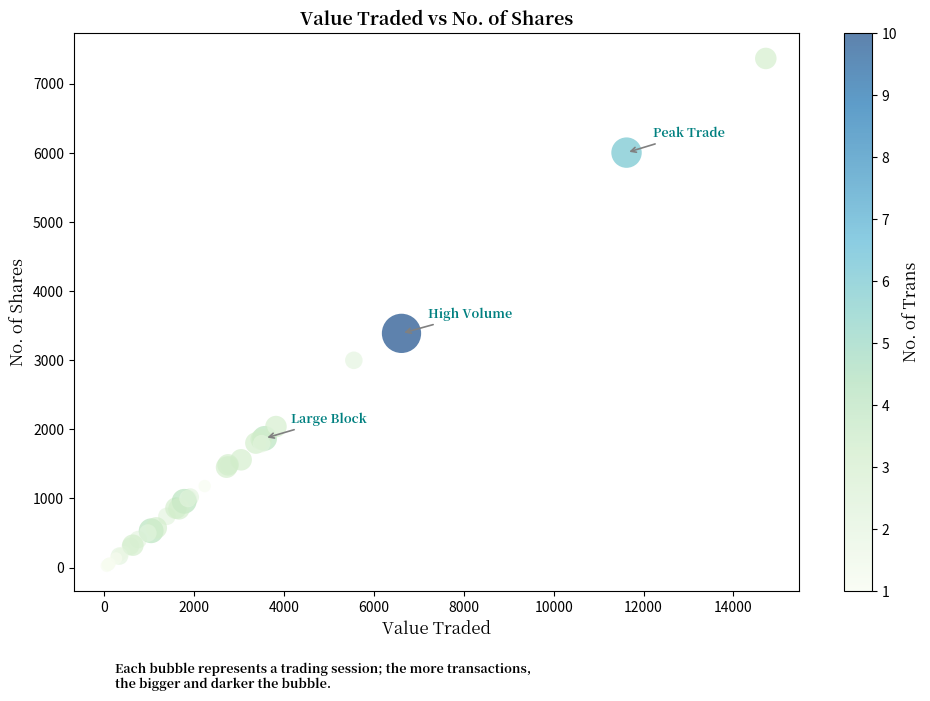

What Y value in the scatter plot is closest to 3697?

3390